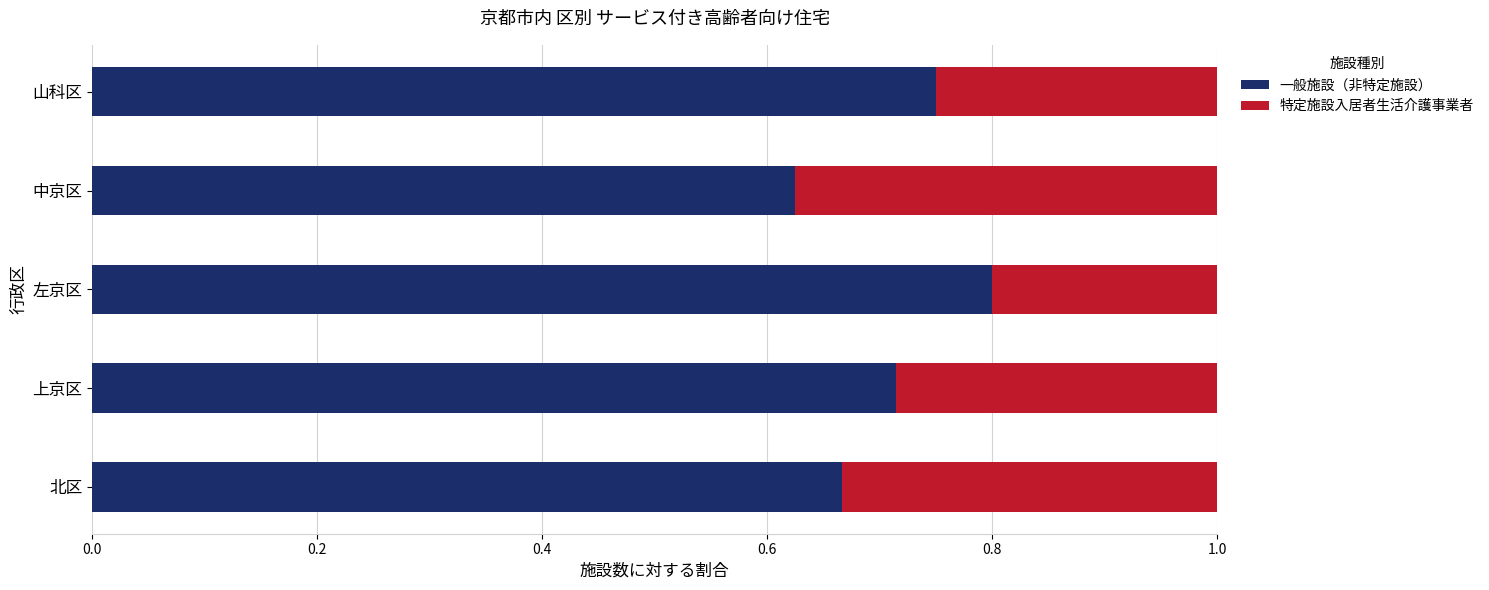

At how many categories does at least one series exceed 0?

5